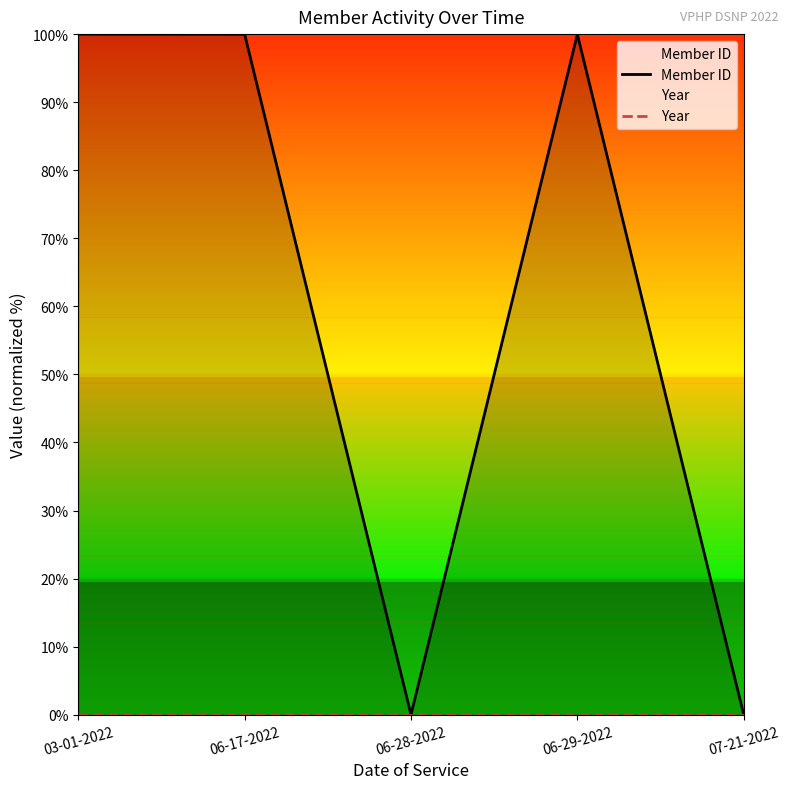

Rank the series by their maximum value, from lowest to highest.

Year, Member ID